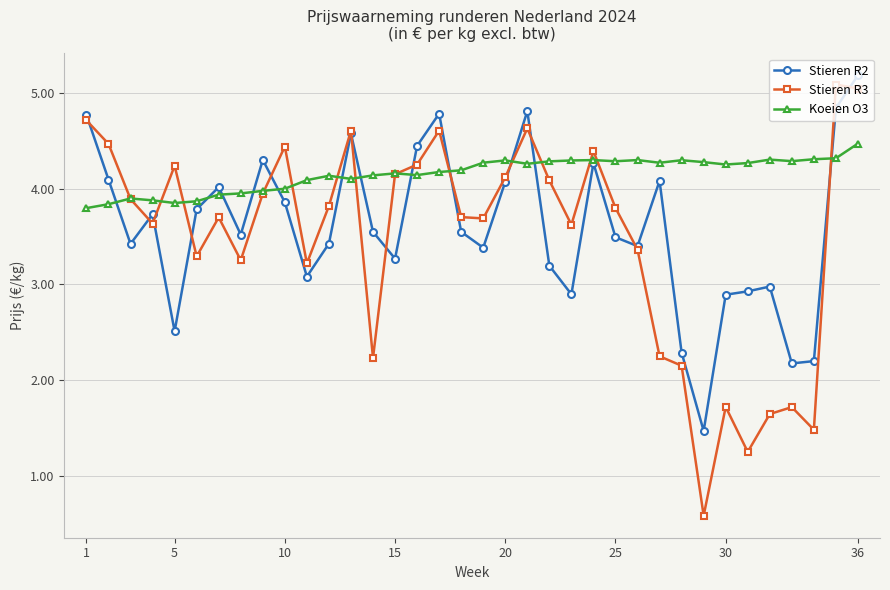

True or false: Stieren R2 has more than 0 points higher than both neighbors.

True